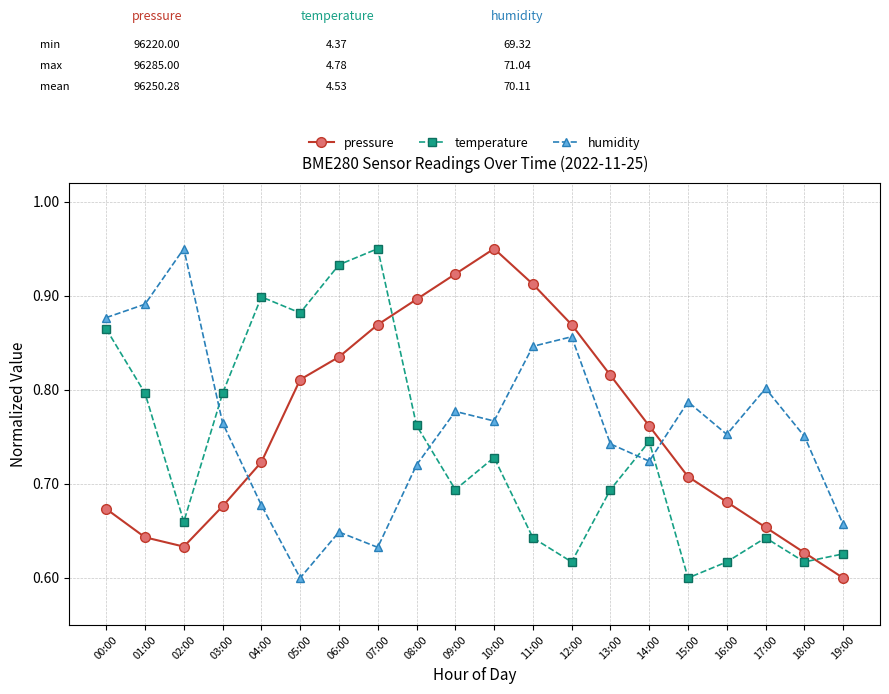

What is the label of the 14th point from the left?

13:00